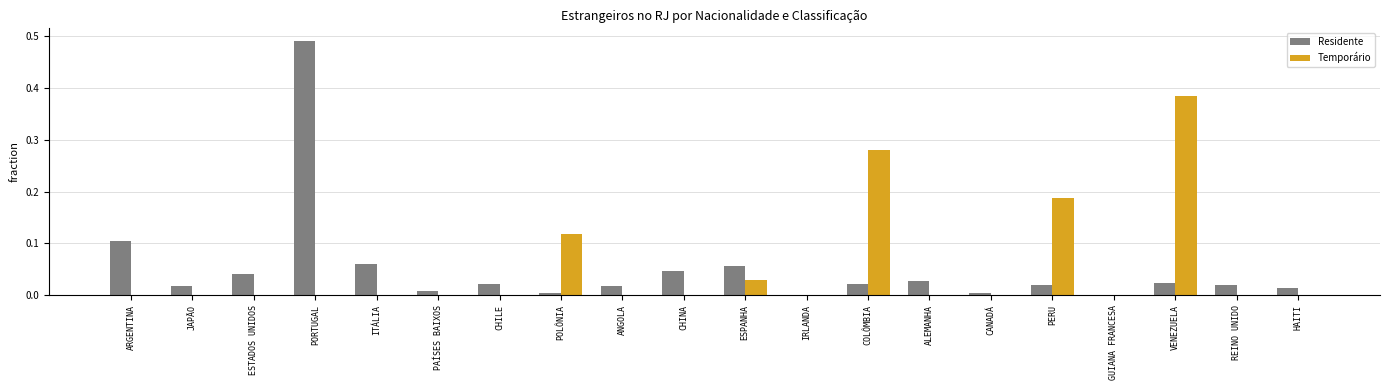

Which series changed the most between PORTUGAL and POLÔNIA?

Residente